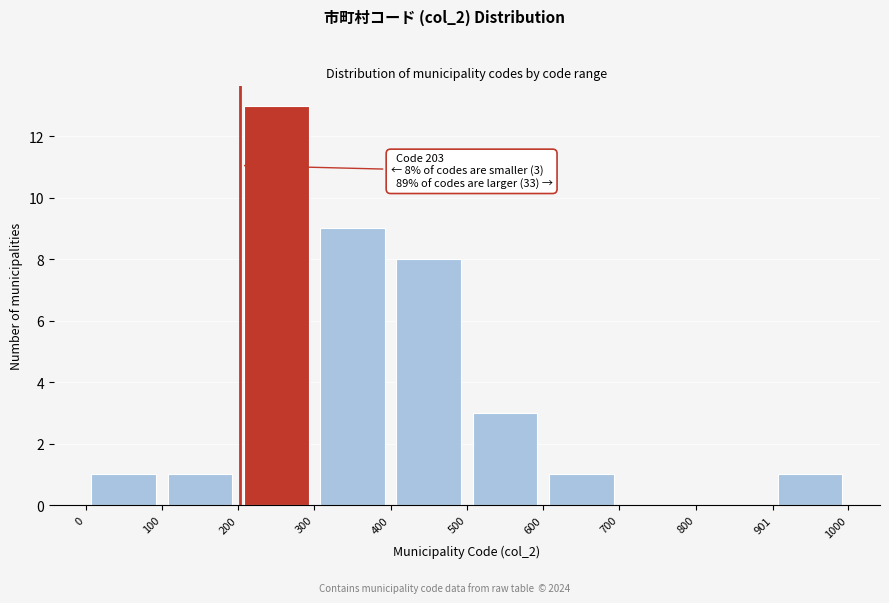

Which range on the x-axis has the tallest bar?

200 to 300